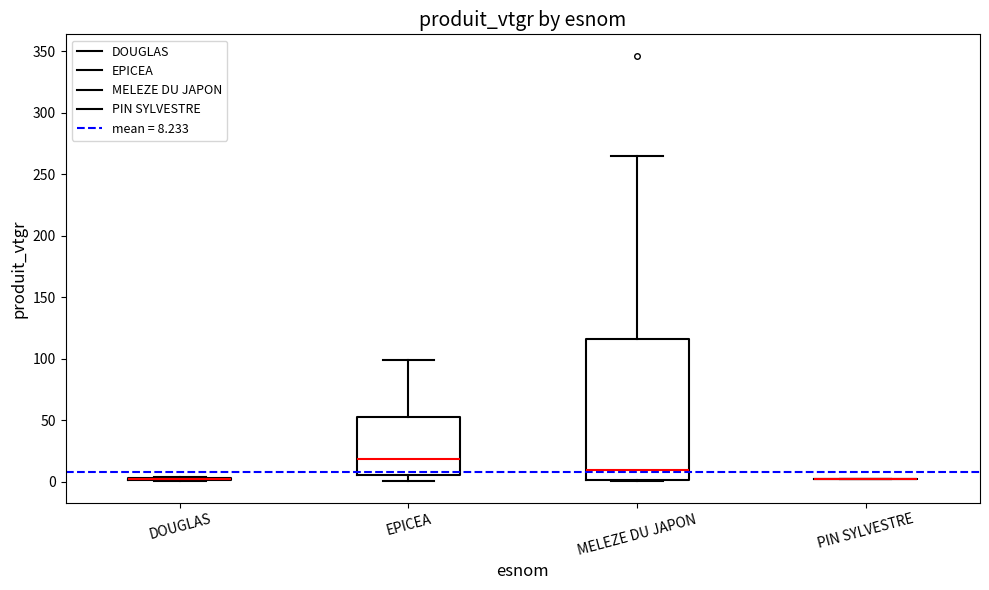

Reading left to right, transcribe this box plot: for each box, give where its median line is, the range the box spans, and where its two whiskers end, as read against the y-axis. The values are not printed on the chart, so give them approximately, as read against the axis.

DOUGLAS: box collapsed to a line at 0, whiskers 0 to 5
EPICEA: median 20, box 5 to 55, whiskers 0 to 100
MELEZE DU JAPON: median 10, box 0 to 115, whiskers 0 to 265
PIN SYLVESTRE: box collapsed to a line at 0, whiskers 0 to 0